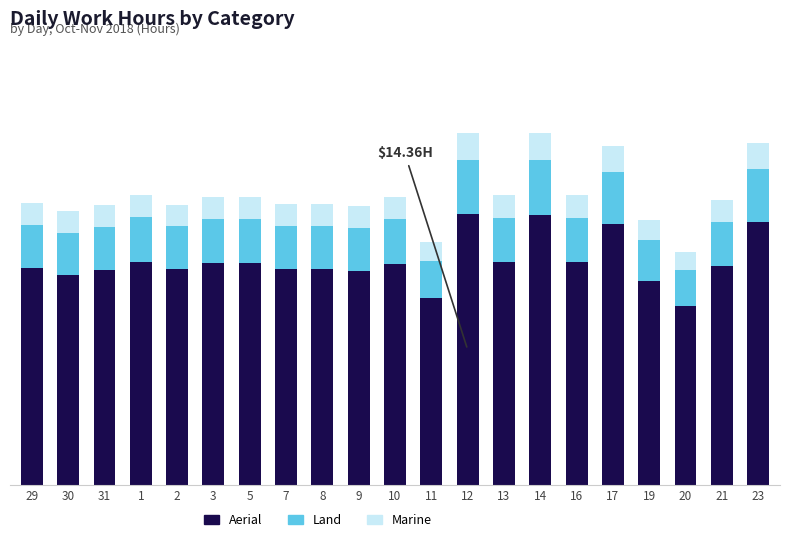

The Aerial series shows 6.7 at 10. True or false?

False